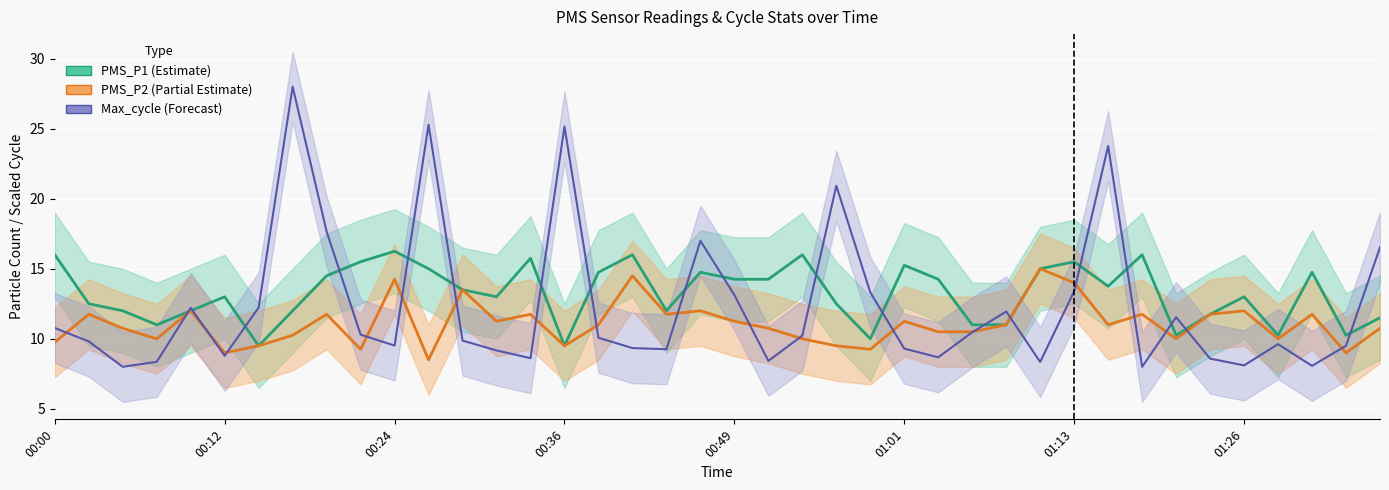

In Max_cycle (scaled), how many points are higher than both neighbors (excluding endpoints)?

10